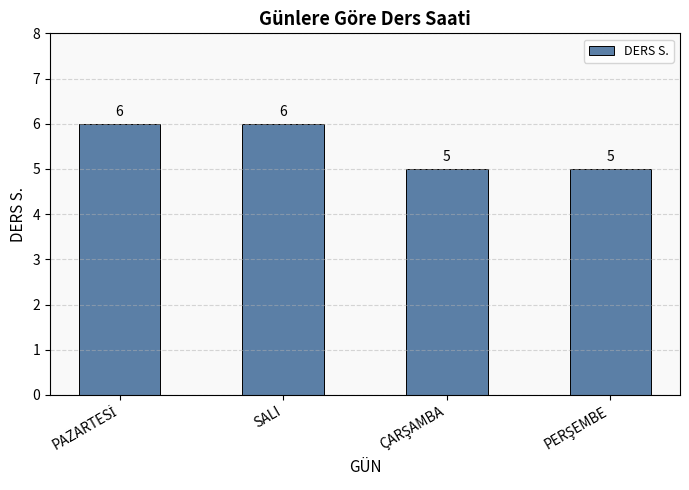

What is the greatest value displayed?

6